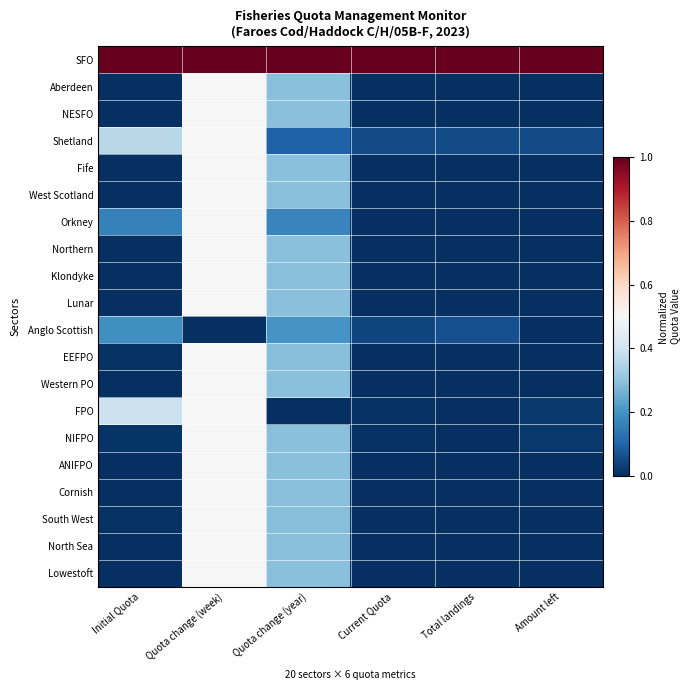

Reading right to left, transcribe all the data shown in this chart.

SFO: Amount left=1.0	Total landings=1.0	Current Quota=1.0	Quota change (year)=1.0	Quota change (week)=1.0	Initial Quota=1.0
Aberdeen: Amount left=0.0	Total landings=0.0	Current Quota=0.0	Quota change (year)=0.3	Quota change (week)=0.5	Initial Quota=0.0
NESFO: Amount left=0.0	Total landings=0.0	Current Quota=0.0	Quota change (year)=0.3	Quota change (week)=0.5	Initial Quota=0.0
Shetland: Amount left=0.1	Total landings=0.1	Current Quota=0.1	Quota change (year)=0.1	Quota change (week)=0.5	Initial Quota=0.4
Fife: Amount left=0.0	Total landings=0.0	Current Quota=0.0	Quota change (year)=0.3	Quota change (week)=0.5	Initial Quota=0.0
West Scotland: Amount left=0.0	Total landings=0.0	Current Quota=0.0	Quota change (year)=0.3	Quota change (week)=0.5	Initial Quota=0.0
Orkney: Amount left=0.0	Total landings=0.0	Current Quota=0.0	Quota change (year)=0.2	Quota change (week)=0.5	Initial Quota=0.2
Northern: Amount left=0.0	Total landings=0.0	Current Quota=0.0	Quota change (year)=0.3	Quota change (week)=0.5	Initial Quota=0.0
Klondyke: Amount left=0.0	Total landings=0.0	Current Quota=0.0	Quota change (year)=0.3	Quota change (week)=0.5	Initial Quota=0.0
Lunar: Amount left=0.0	Total landings=0.0	Current Quota=0.0	Quota change (year)=0.3	Quota change (week)=0.5	Initial Quota=0.0
Anglo Scottish: Amount left=0.0	Total landings=0.1	Current Quota=0.0	Quota change (year)=0.2	Quota change (week)=0.0	Initial Quota=0.2
EEFPO: Amount left=0.0	Total landings=0.0	Current Quota=0.0	Quota change (year)=0.3	Quota change (week)=0.5	Initial Quota=0.0
Western PO: Amount left=0.0	Total landings=0.0	Current Quota=0.0	Quota change (year)=0.3	Quota change (week)=0.5	Initial Quota=0.0
FPO: Amount left=0.0	Total landings=0.0	Current Quota=0.0	Quota change (year)=0.0	Quota change (week)=0.5	Initial Quota=0.4
NIFPO: Amount left=0.0	Total landings=0.0	Current Quota=0.0	Quota change (year)=0.3	Quota change (week)=0.5	Initial Quota=0.0
ANIFPO: Amount left=0.0	Total landings=0.0	Current Quota=0.0	Quota change (year)=0.3	Quota change (week)=0.5	Initial Quota=0.0
Cornish: Amount left=0.0	Total landings=0.0	Current Quota=0.0	Quota change (year)=0.3	Quota change (week)=0.5	Initial Quota=0.0
South West: Amount left=0.0	Total landings=0.0	Current Quota=0.0	Quota change (year)=0.3	Quota change (week)=0.5	Initial Quota=0.0
North Sea: Amount left=0.0	Total landings=0.0	Current Quota=0.0	Quota change (year)=0.3	Quota change (week)=0.5	Initial Quota=0.0
Lowestoft: Amount left=0.0	Total landings=0.0	Current Quota=0.0	Quota change (year)=0.3	Quota change (week)=0.5	Initial Quota=0.0